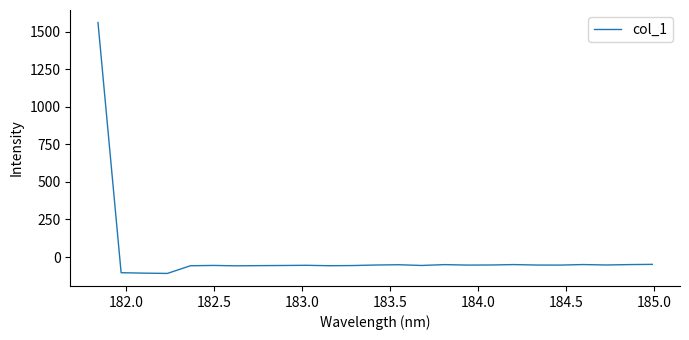

What is the smallest value displayed?

-109.3